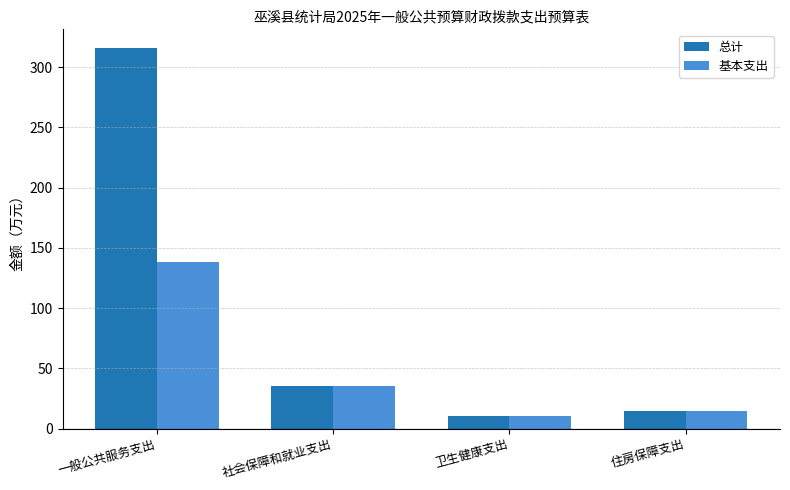

List the series in order of their overall mean, highest first.

总计, 基本支出